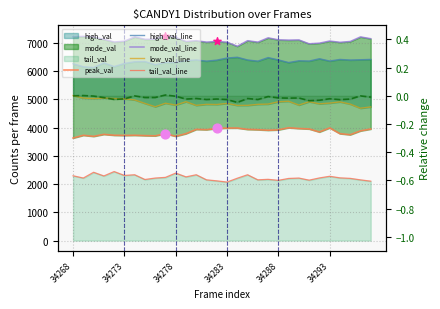

What is the total value across all series at 11?

24393.0